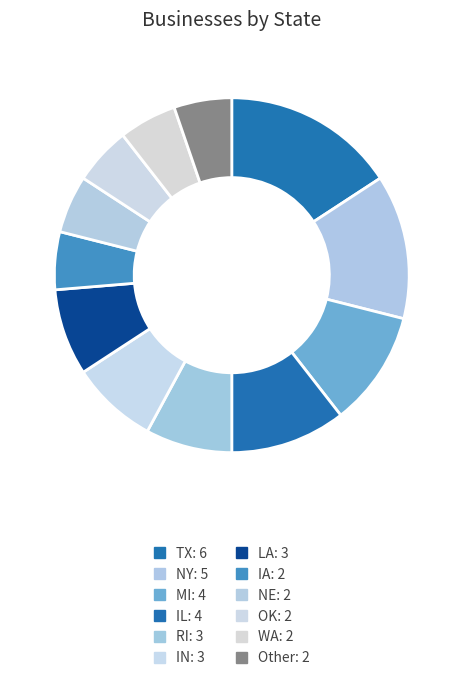

Which slice is the largest?

TX